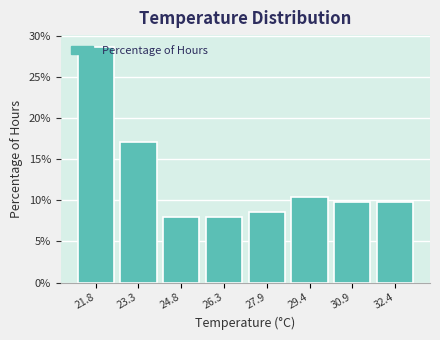

Reading left to right, list every bar in this chart as the range it spans on the x-axis followed by its height. Neither the bar edges nor the heights are printed on the chart, so give them approximately, as read against the axes.

21.0 to 22.6: 28.5
22.6 to 24.0: 17.0
24.0 to 25.6: 8.0
25.6 to 27.2: 8.0
27.2 to 28.6: 8.5
28.6 to 30.2: 10.5
30.2 to 31.6: 10.0
31.6 to 33.2: 10.0